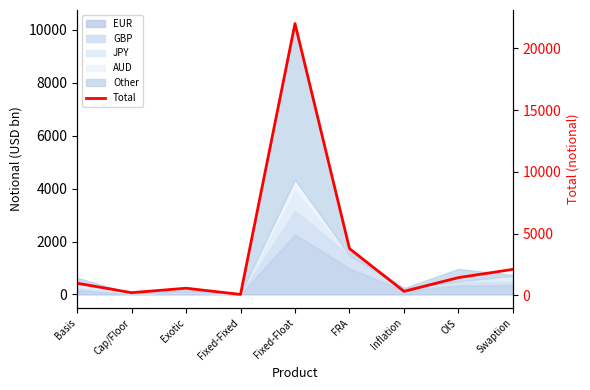

What position from the right is FRA?

4